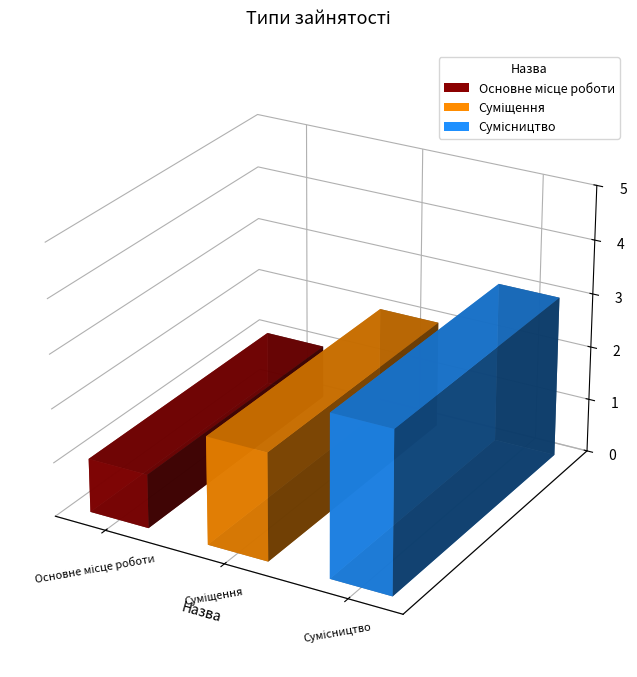

What is the smallest value displayed?

1